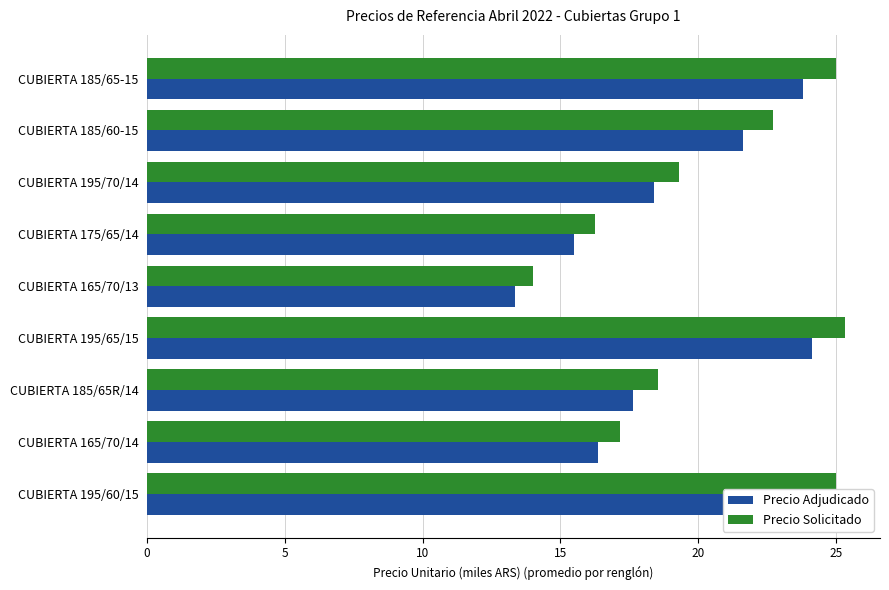

Which series has the largest range (max minus min)?

Precio Solicitado